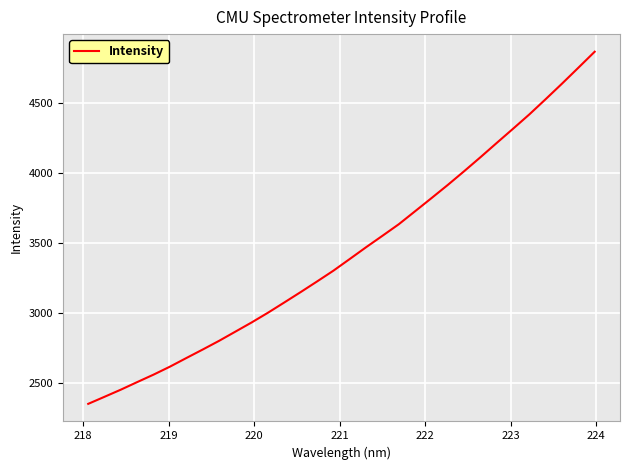

What is the difference between the maximum and minimum values?

2520.4